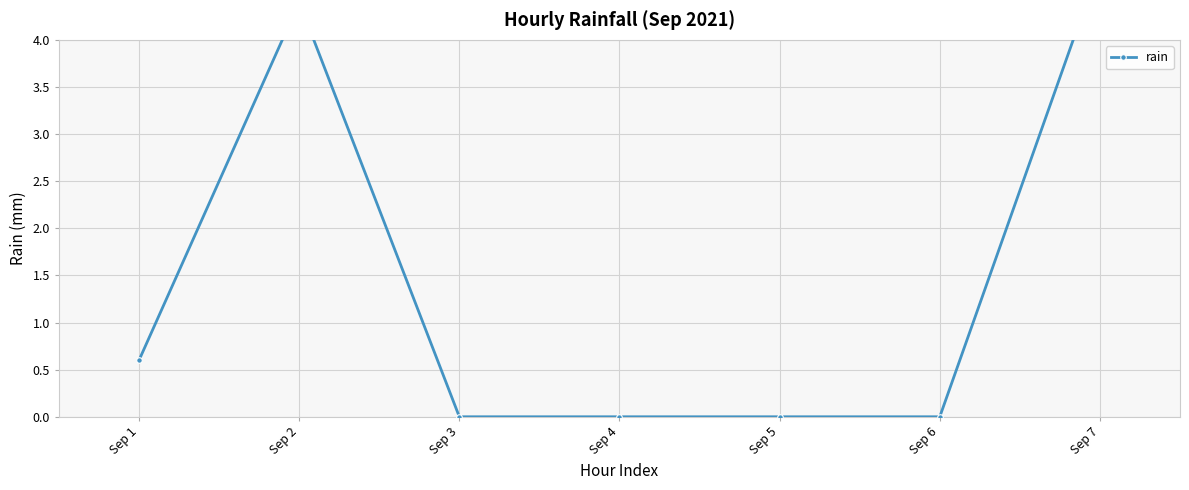

What is the change in value from Sep 3 to Sep 7?

+4.8